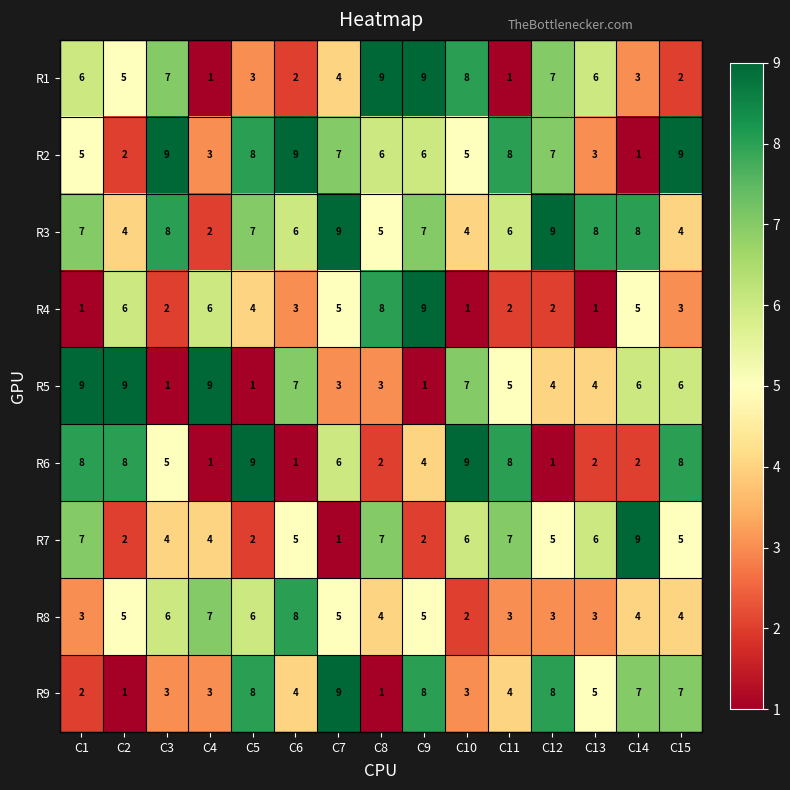

Which category has the lowest value in the R8 series?

C10